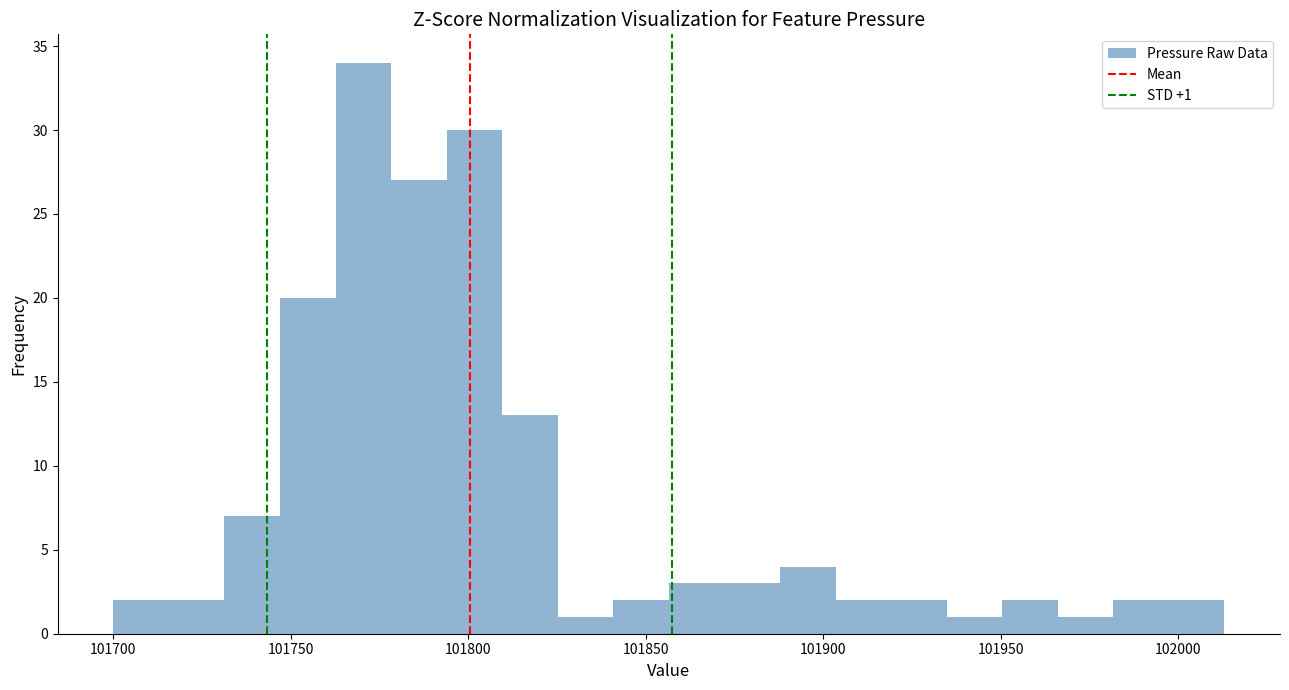

Around what value on the x-axis is the tallest bar? Give the approximate position of its centre, as read against the axis.

101770